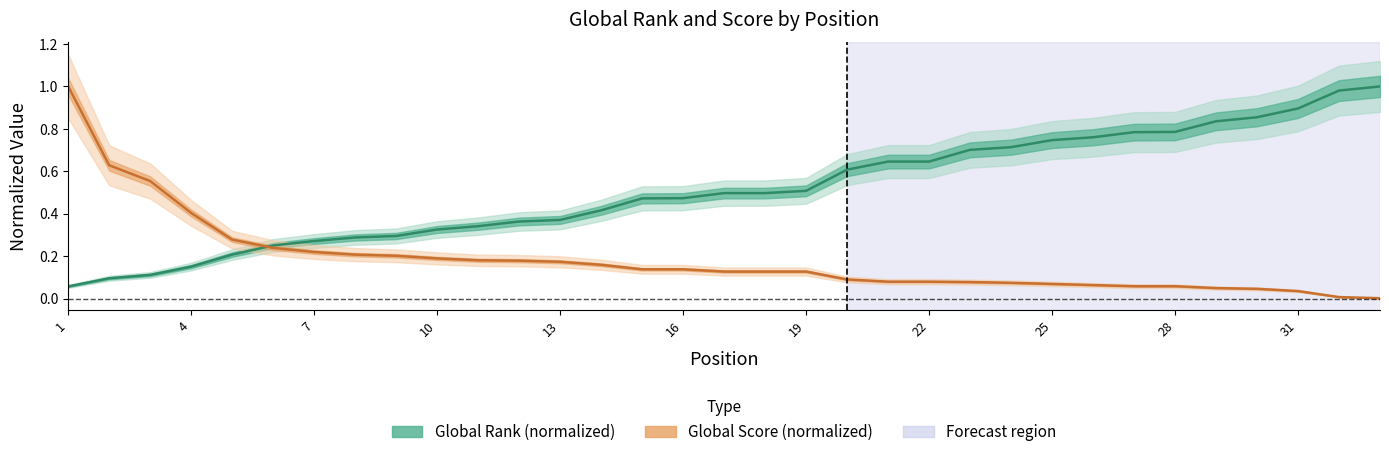

At how many categories does at least one series exceed 0?

33